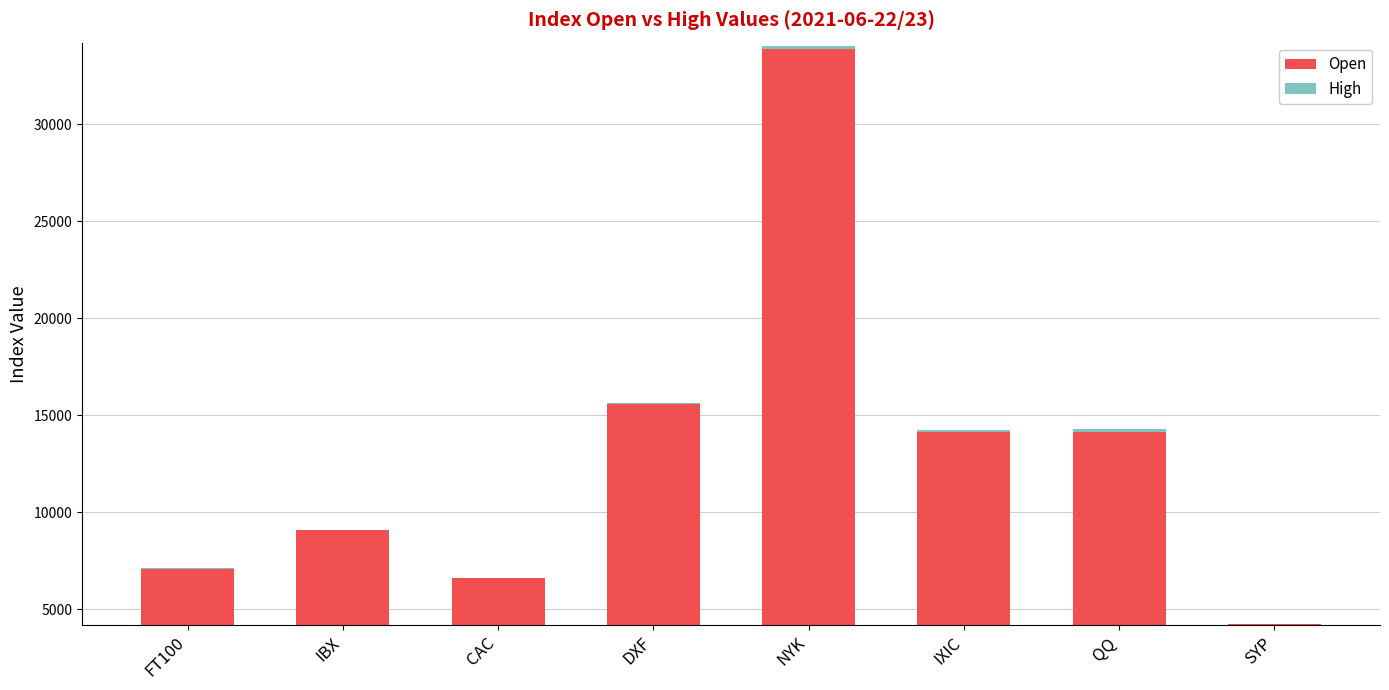

The High series shows 41.7 at QQ. True or false?

False